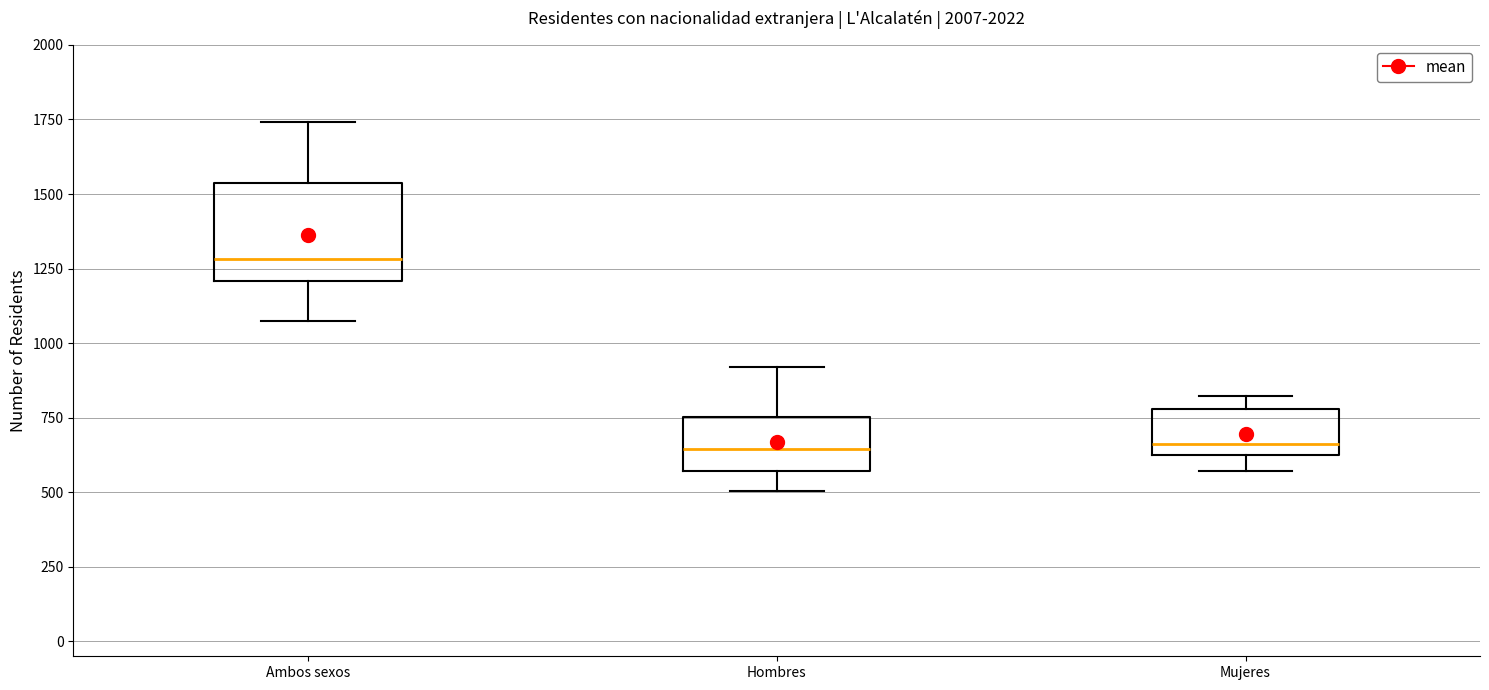

Which box has the highest median line?

Ambos sexos